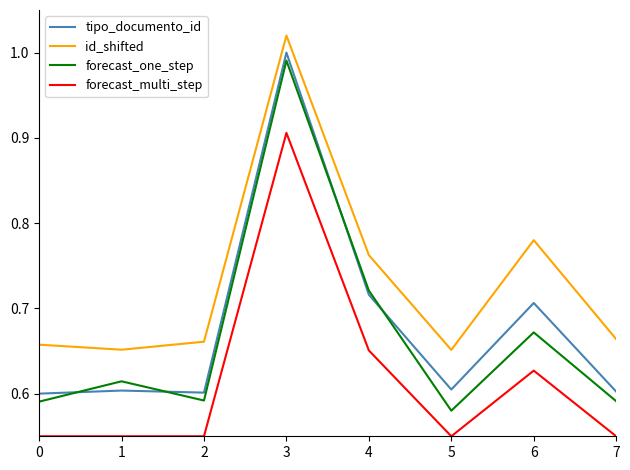

True or false: forecast_one_step has more than 1 points higher than both neighbors.

True